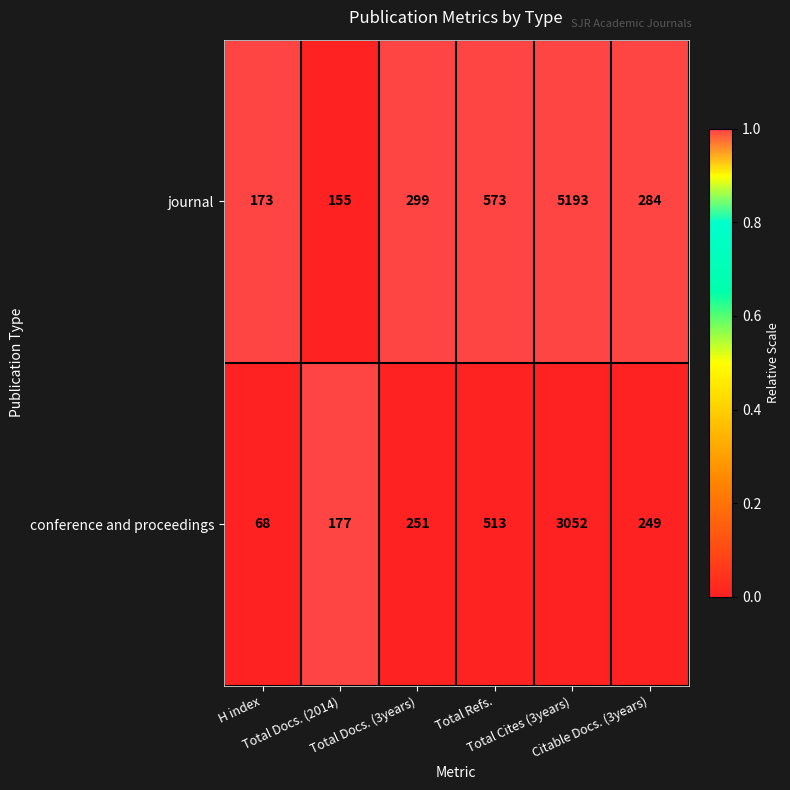

List the series in order of their overall mean, highest first.

journal, conference and proceedings